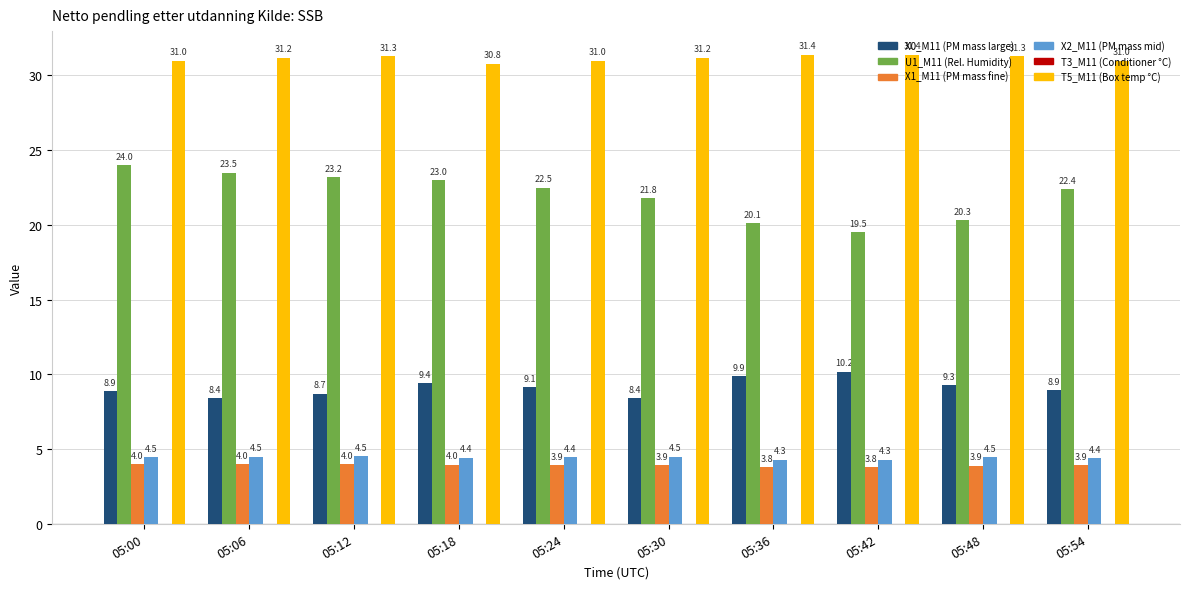

What is the highest value of the U1_M11 (Rel. Humidity) series?

24.0